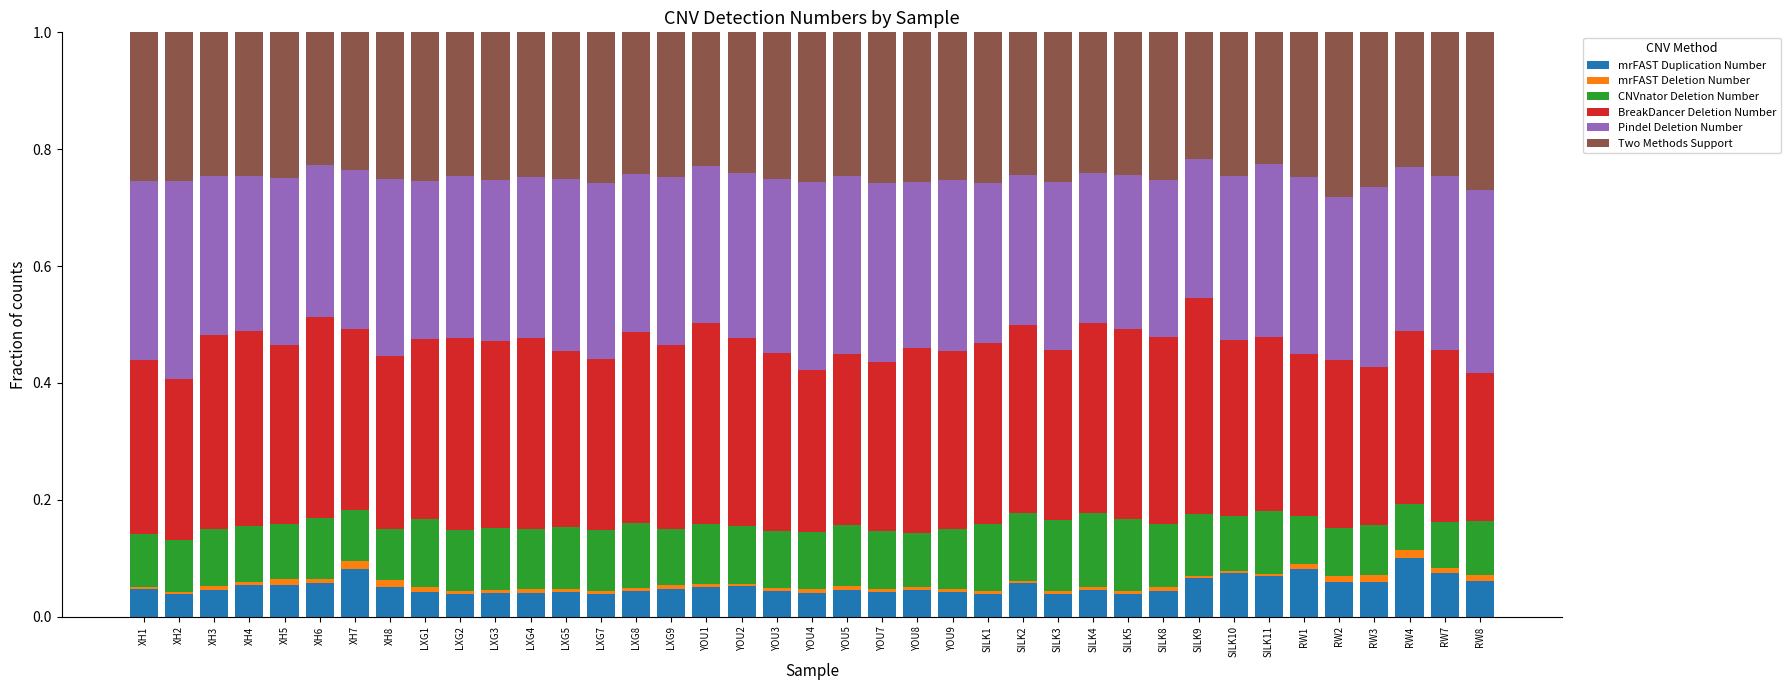

What is the sum of all mrFAST Duplication Number values?

2.0